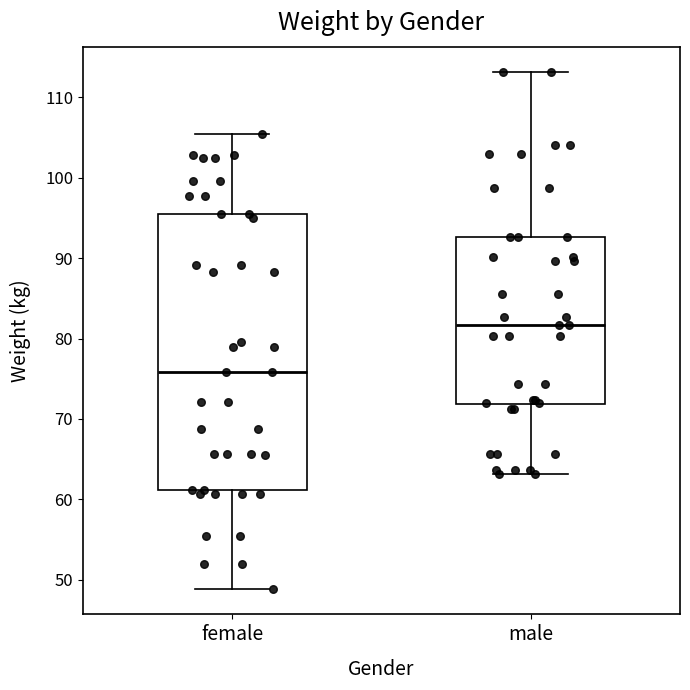

Reading left to right, transcribe this box plot: for each box, give where its median line is, the range the box spans, and where its two whiskers end, as read against the y-axis. The values are not printed on the chart, so give them approximately, as read against the axis.

female: median 76, box 61 to 96, whiskers 49 to 105
male: median 82, box 72 to 93, whiskers 63 to 113